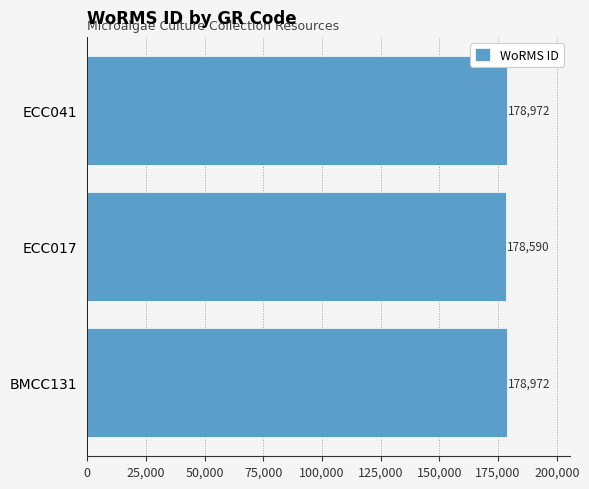

The value at ECC041 is 262401. True or false?

False